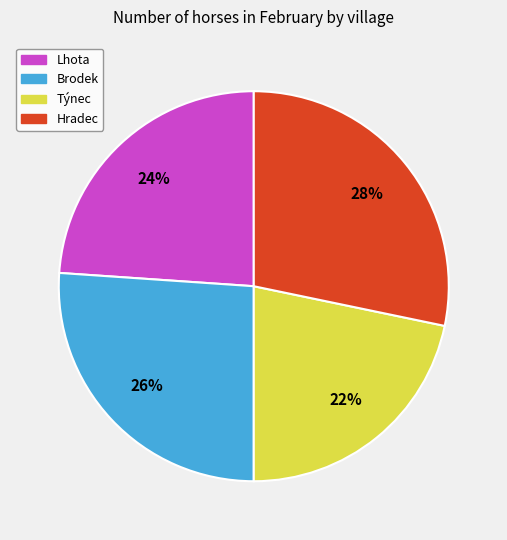

How many segments does this pie chart have?

4